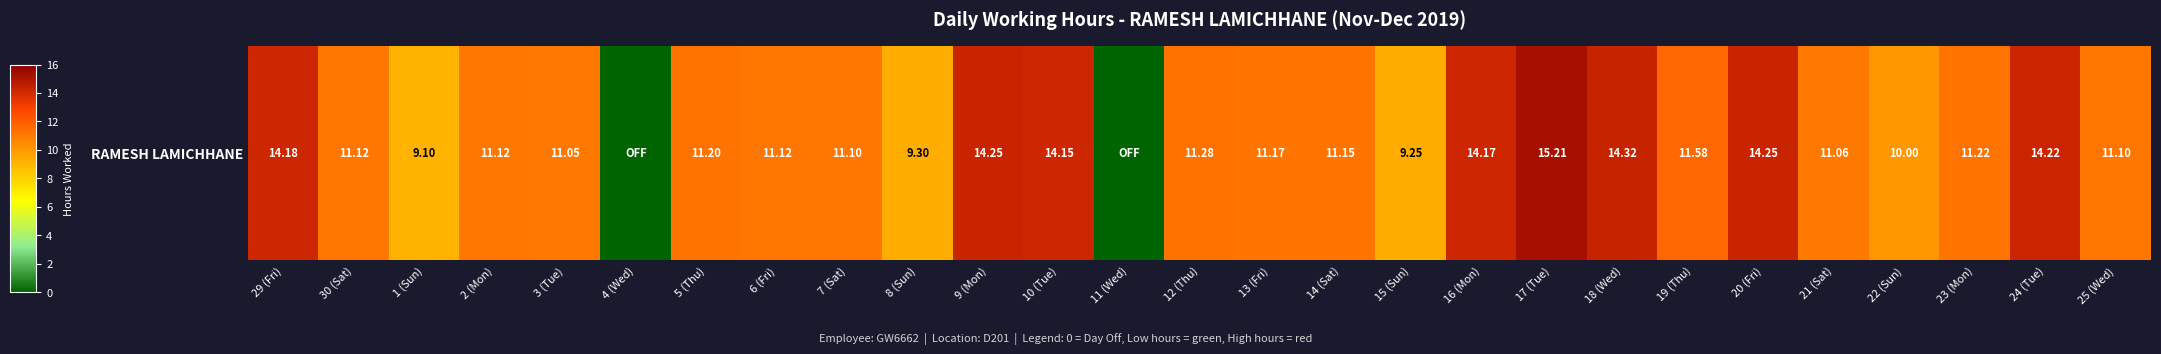

How many positive values are there?

25